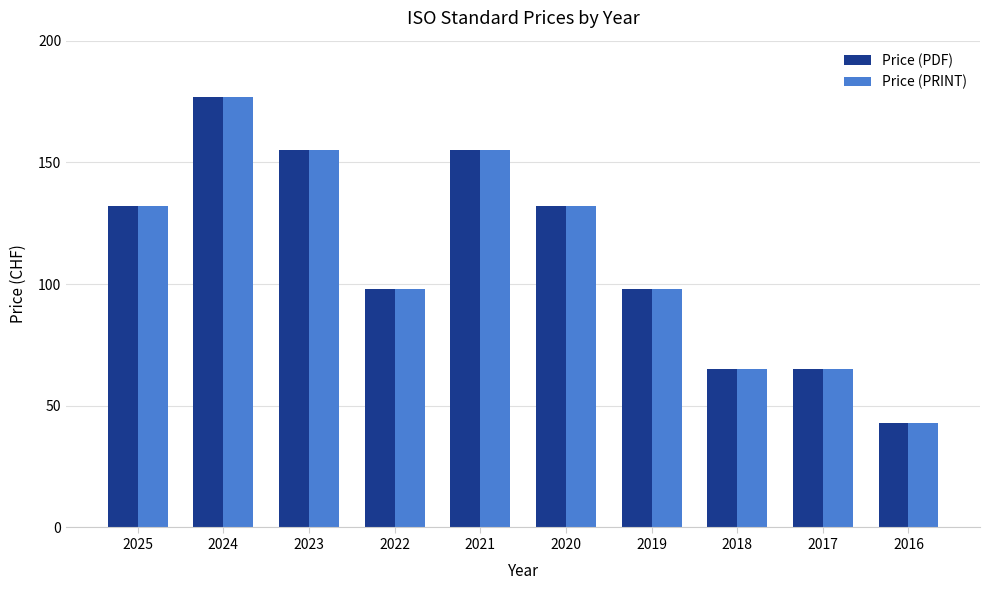

At which category is the sum across all series the highest?

2024